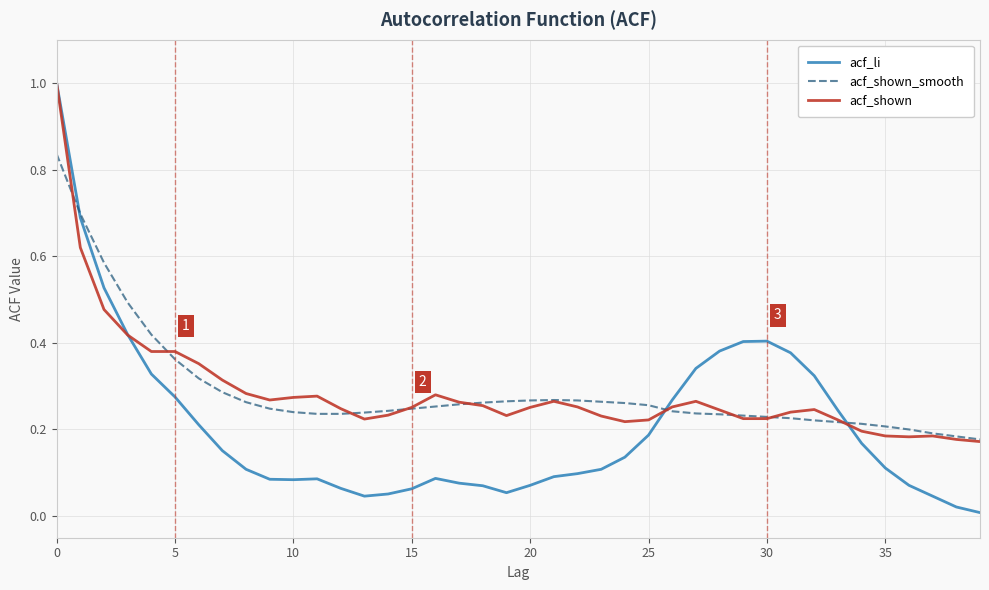

How many lines are shown in the chart?

3